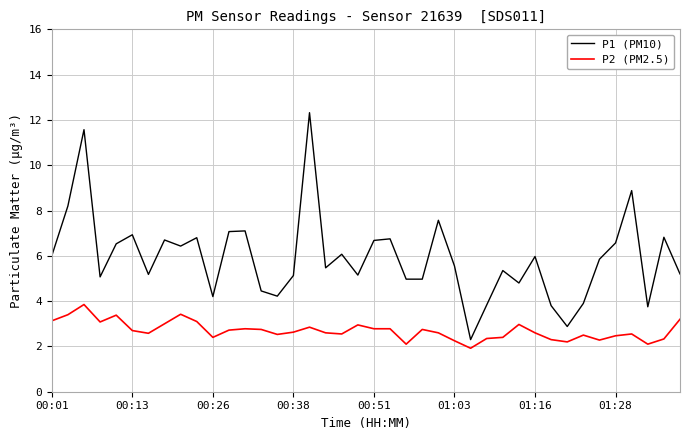

What is the maximum value for P2 (PM2.5)?

3.9